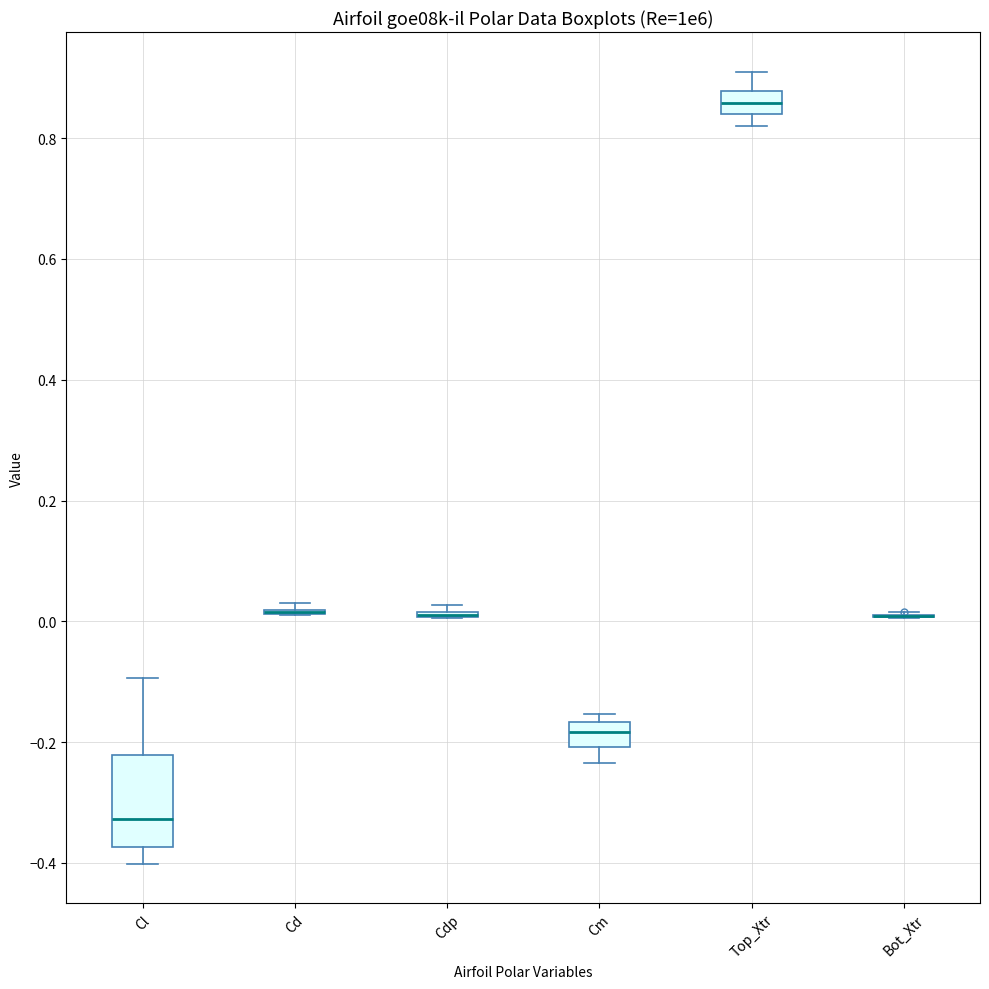

Reading left to right, read every box against the y-axis: the position of its median line, the range the box covers, and the ends of its whiskers. The values are not printed on the chart, so give them approximately, as read against the axis.

Cl: median -0.32, box -0.38 to -0.22, whiskers -0.40 to -0.10
Cd: box collapsed to a line at 0.02, whiskers 0.02 to 0.02
Cdp: box collapsed to a line at 0.02, whiskers 0.00 to 0.02
Cm: median -0.18, box -0.20 to -0.16, whiskers -0.24 to -0.16 (just above the box's upper edge)
Top_Xtr: median 0.86, box 0.84 to 0.88, whiskers 0.82 to 0.92
Bot_Xtr: box collapsed to a line at 0.00, whiskers 0.00 to 0.02